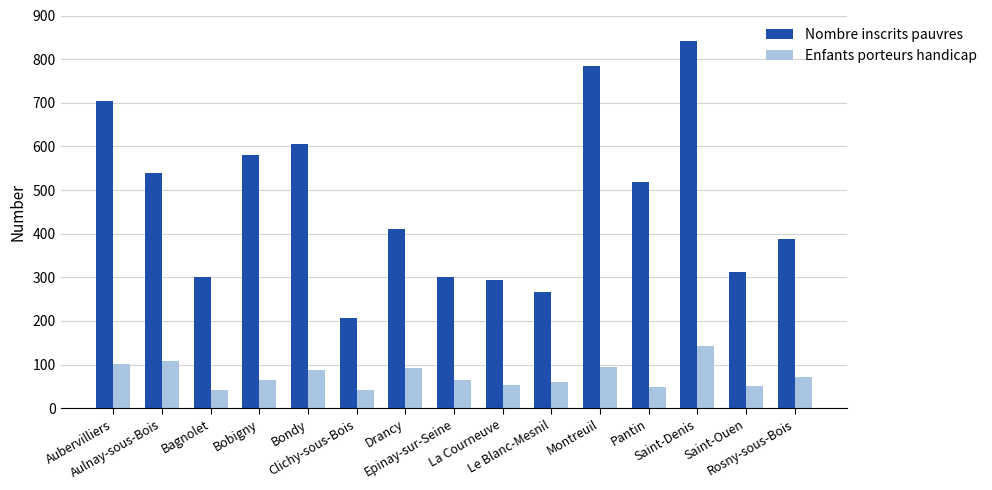

Which series has the largest range (max minus min)?

Nombre inscrits pauvres